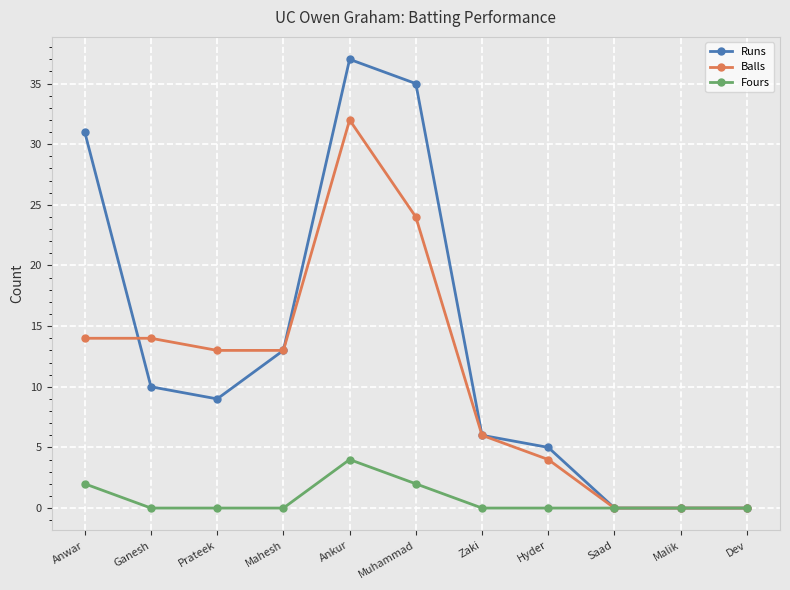

What is the label of the 9th point from the left?

Saad